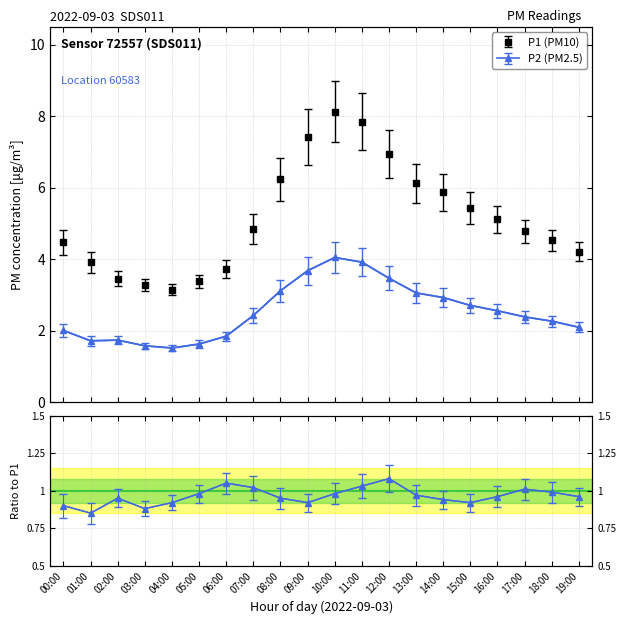

The value of P1 at 12:00 is 6.9. True or false?

True